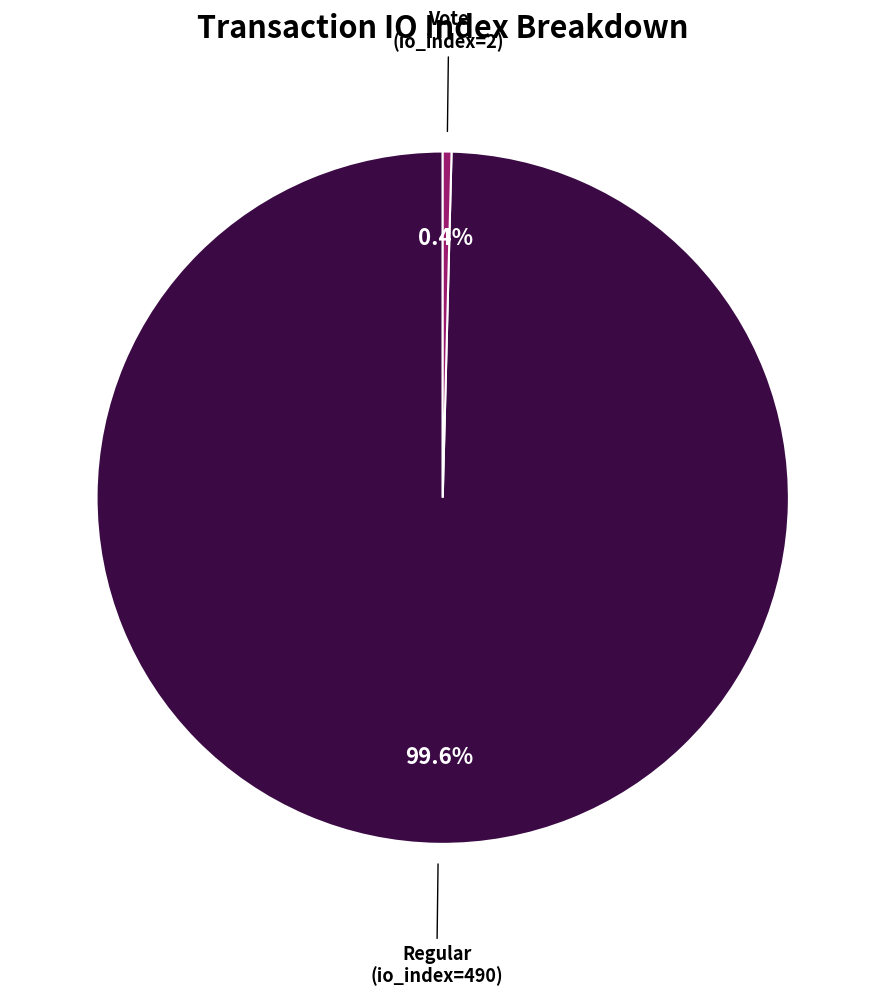

Is there a majority slice in this chart?

Yes